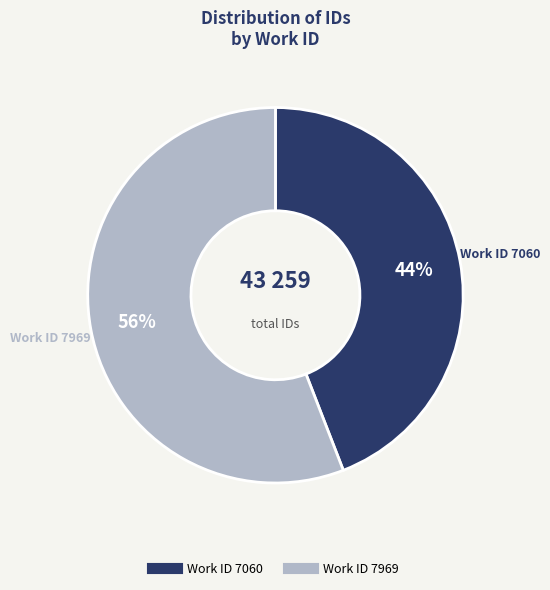

To the nearest percent, what is the difference between the largest and smallest slice percentages?

12%